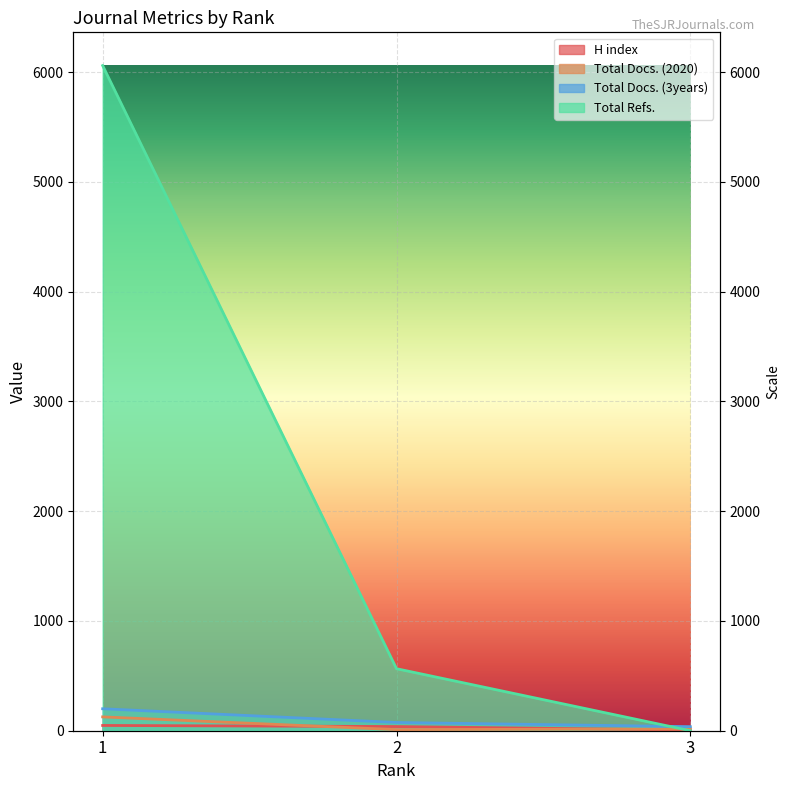

How many Total Docs. (3years) values are between 37 and 200?

3